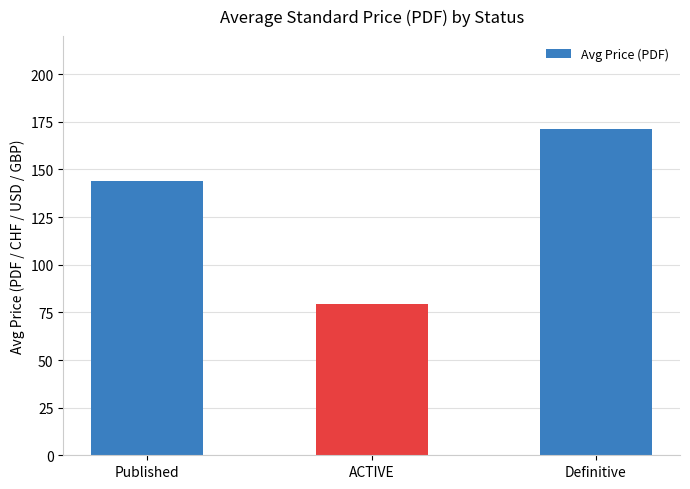

Rank the categories by value from lowest to highest.

ACTIVE, Published, Definitive